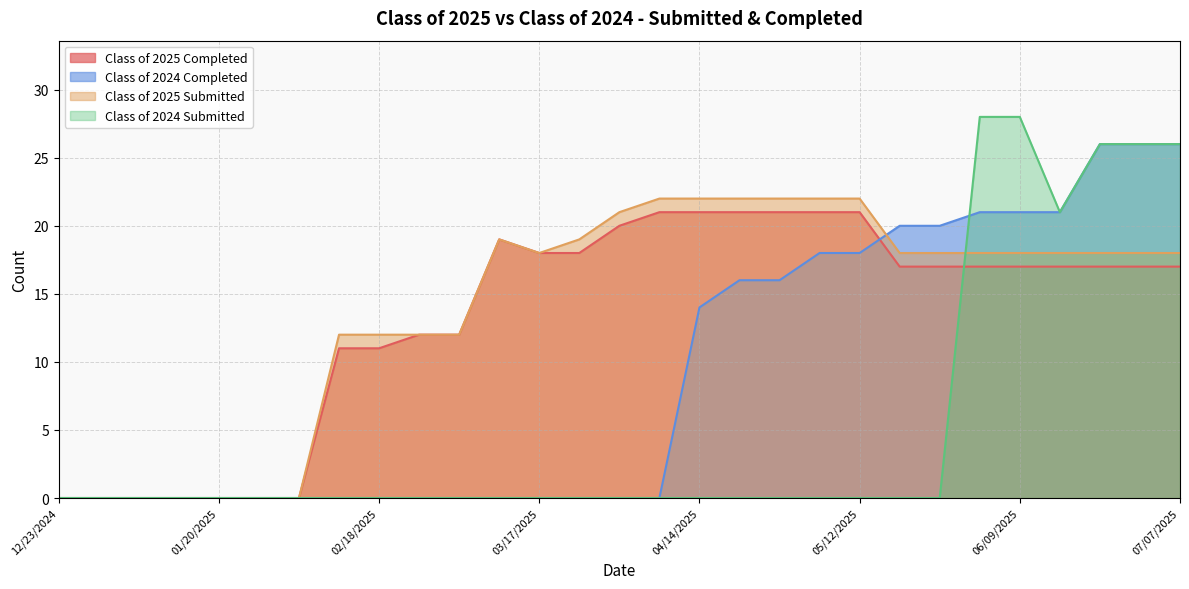

What is the average value of the Class of 2024 Submitted series?

5